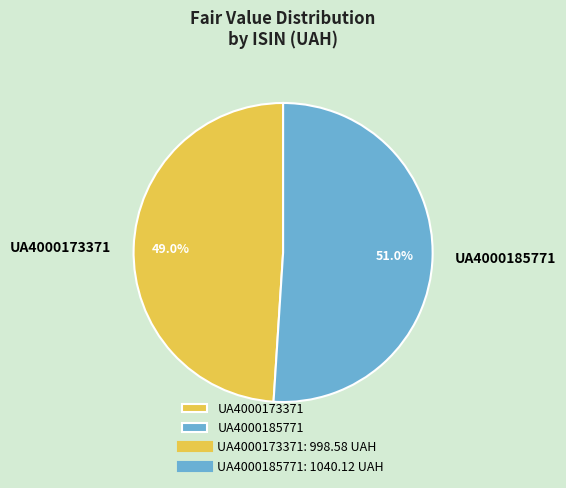

Rank the categories by value from lowest to highest.

UA4000173371, UA4000185771